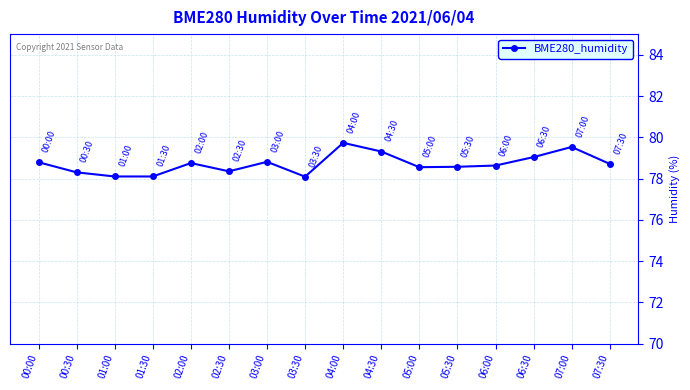

The value at 01:00 is 113.2. True or false?

False